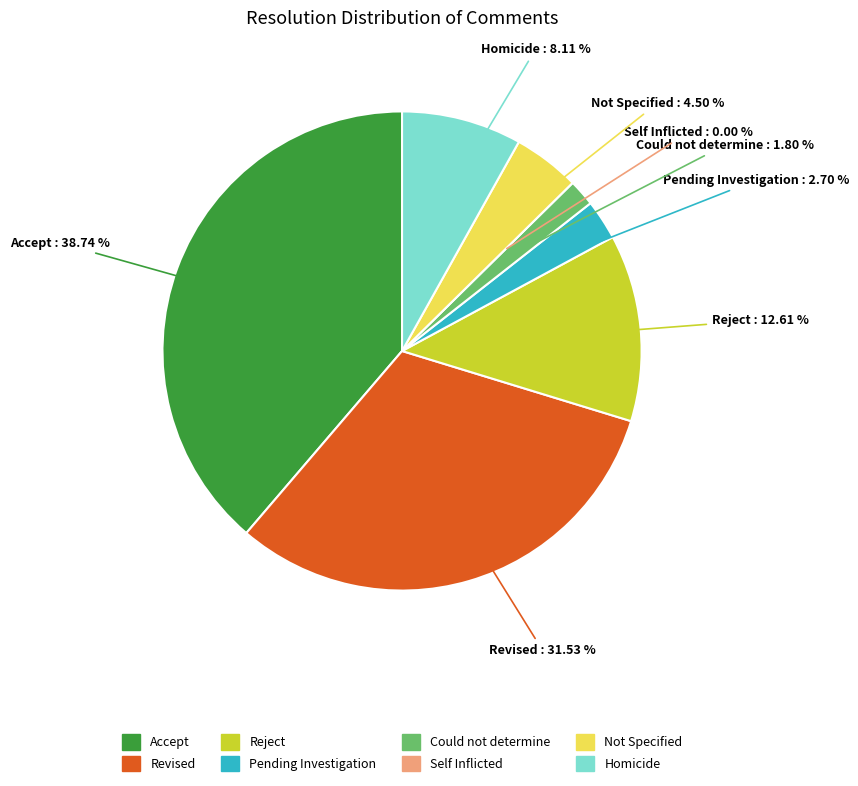

Count the number of slices in the pie.

8